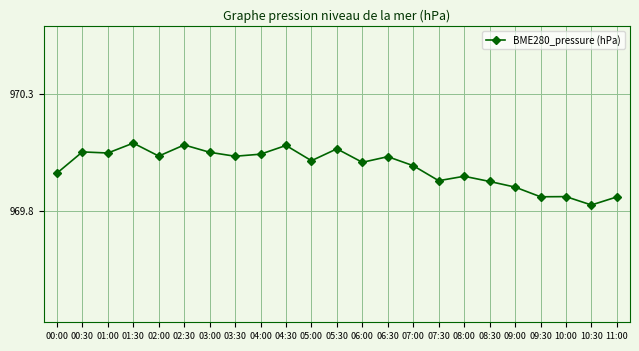

Where is the data nearest to the value 969?

10:30